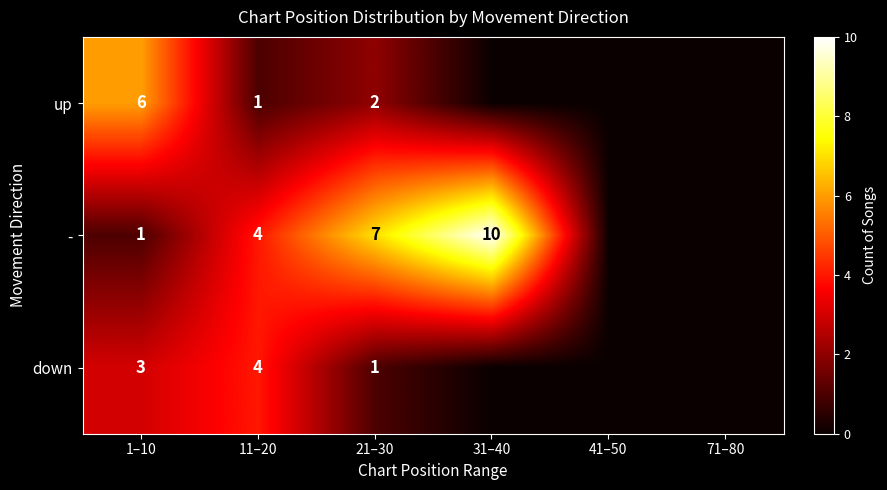

Rank the series at 1–10 from highest to lowest value.

up, down, -